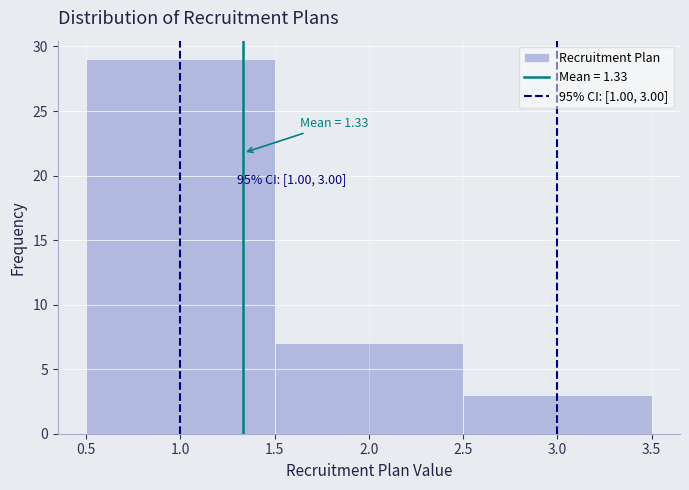

Over which range of the x-axis is the bar tallest?

0.5 to 1.5